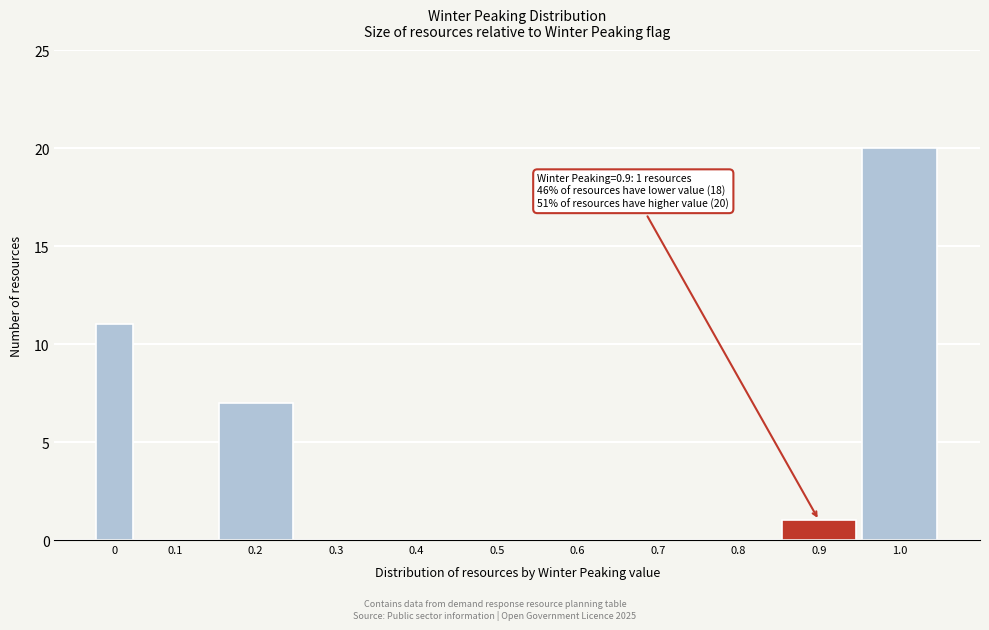

Reading left to right, transcribe all the data shown in this chart.

0=11	0.1=0	0.2=7	0.3=0	0.4=0	0.5=0	0.6=0	0.7=0	0.8=0	0.9=1	1.0=20